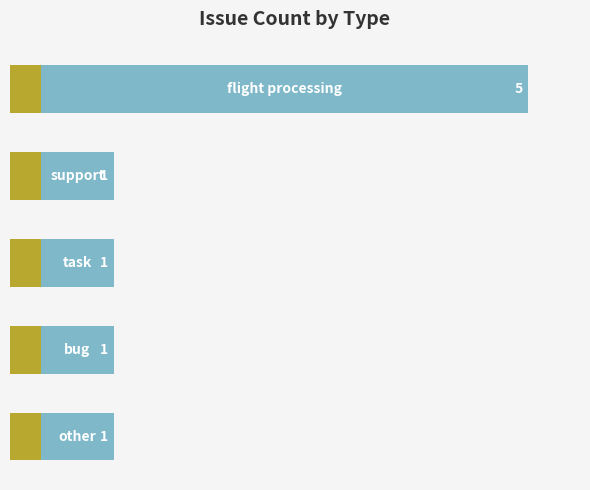

True or false: the data shows 0 at 2.

False